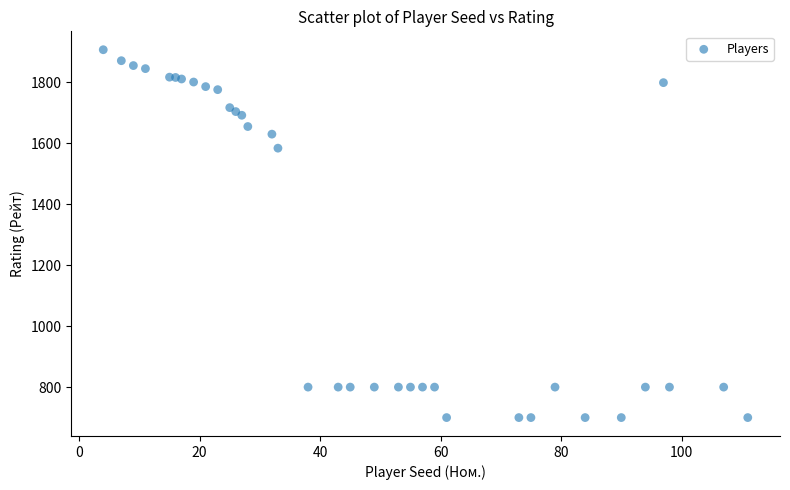

What Y value in the scatter plot is closest to 1303?

1584